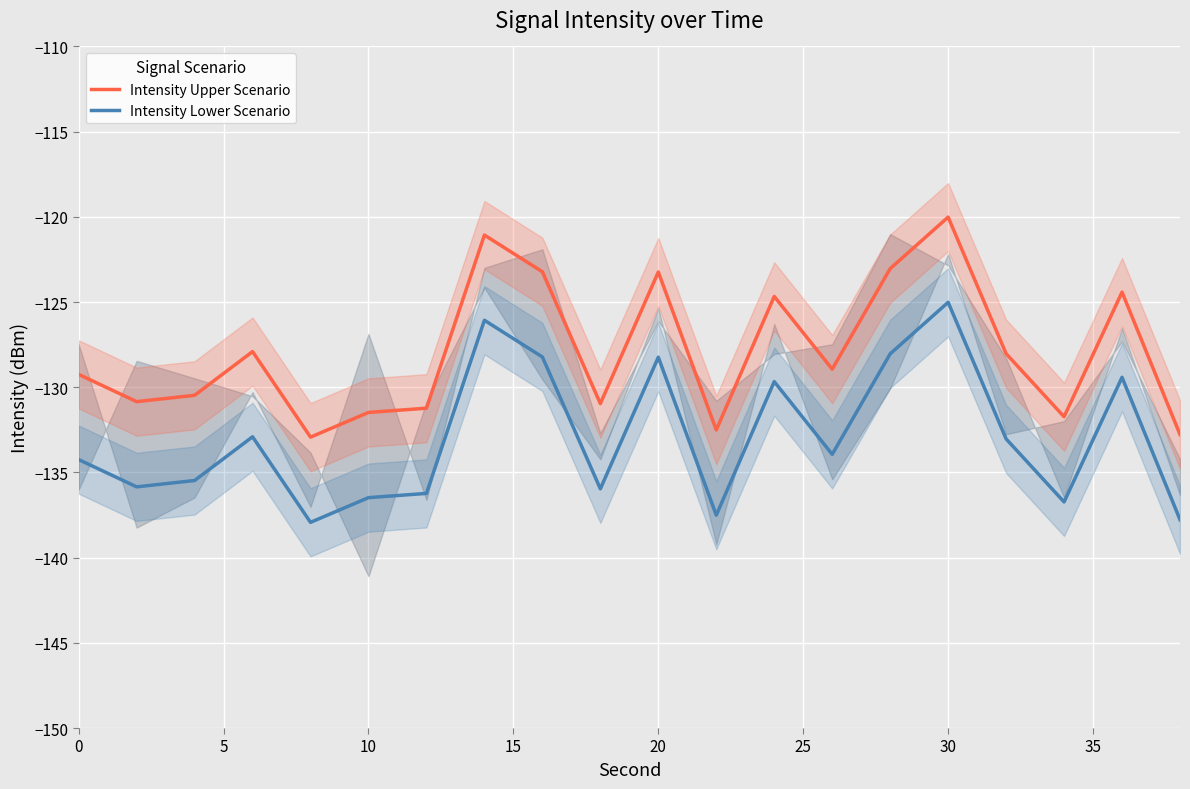

List the series in order of their peak value, lowest first.

Intensity Lower Scenario, Intensity Upper Scenario